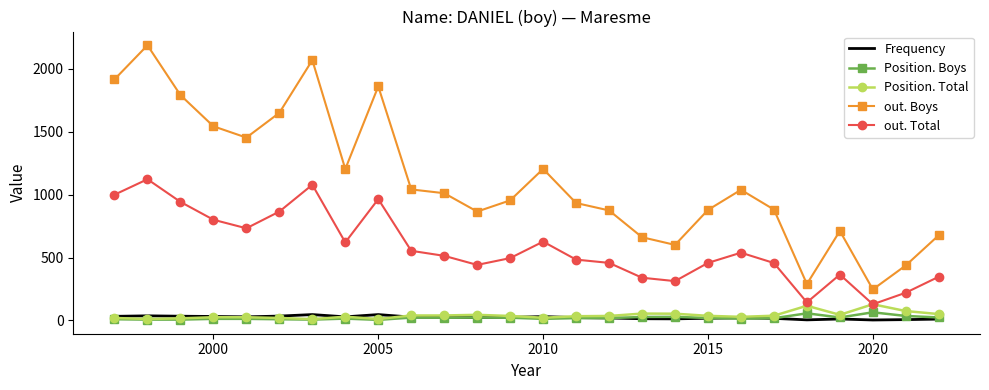

Which series has the largest total across all categories?

out. Boys